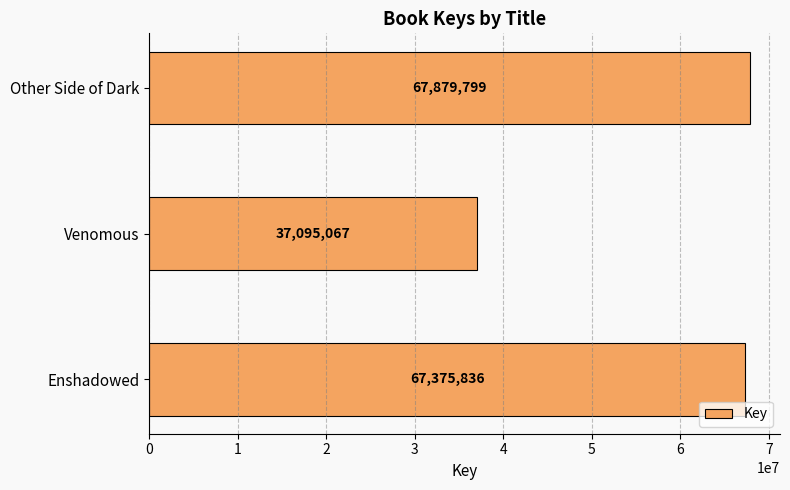

Reading bottom to top, extract all data points from this chart.

67375836	37095067	67879799